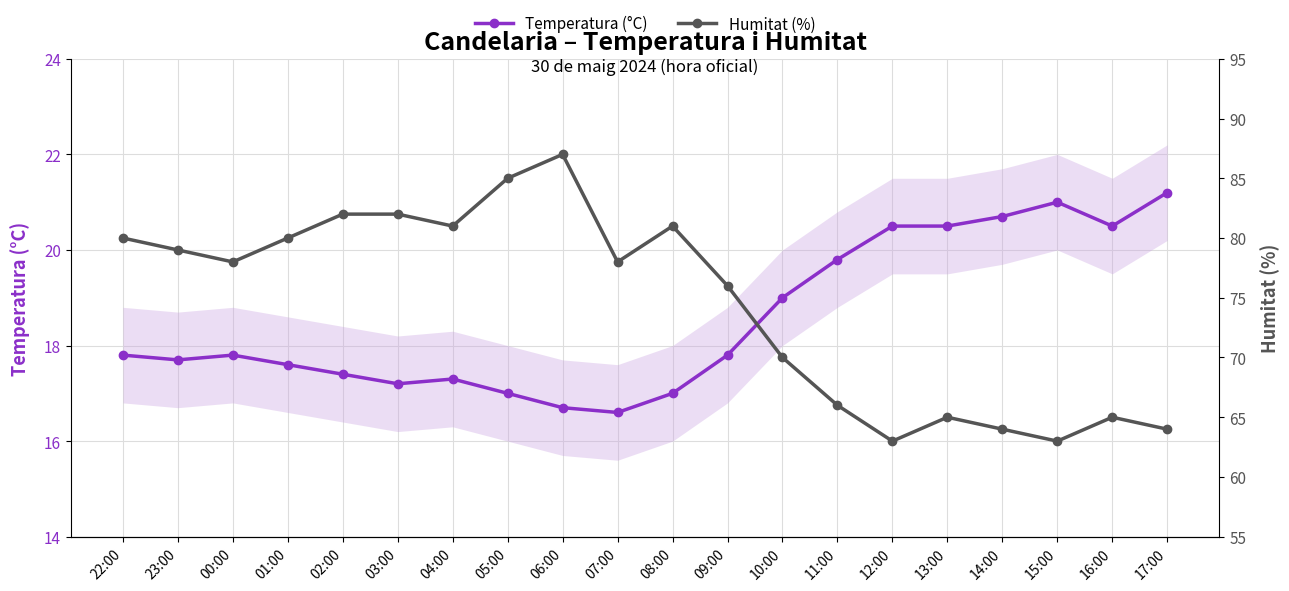

What is the label of the 7th point from the left?

04:00